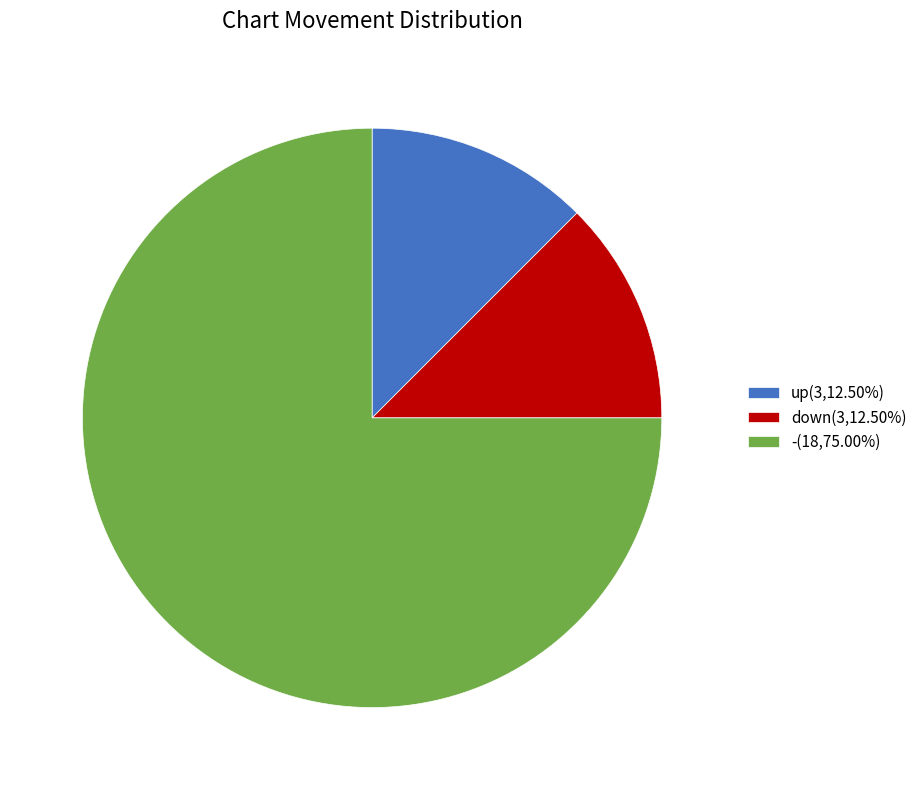

Do down(3,12.50%) and up(3,12.50%) together represent more than half of the pie?

No